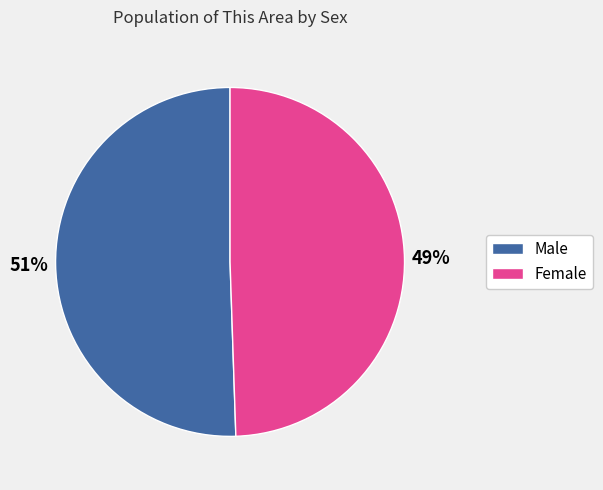

To the nearest percent, what portion does Male represent?

51%